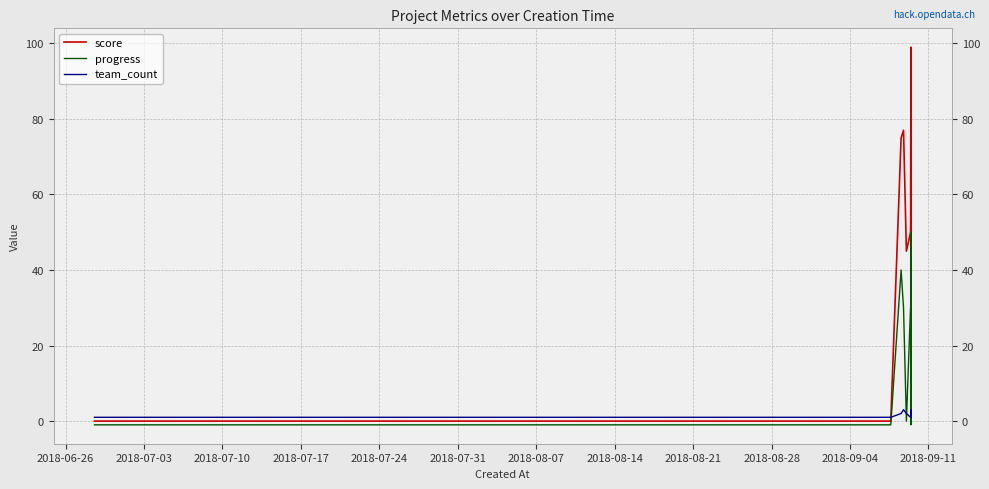

At which label does score reach its minimum?

2018-06-26